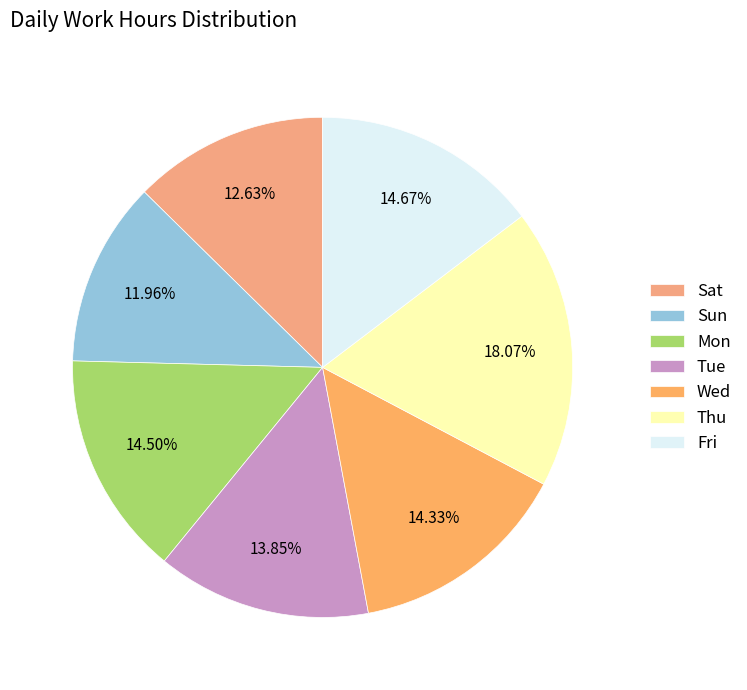

To the nearest percent, what is the difference between the largest and smallest slice percentages?

6%